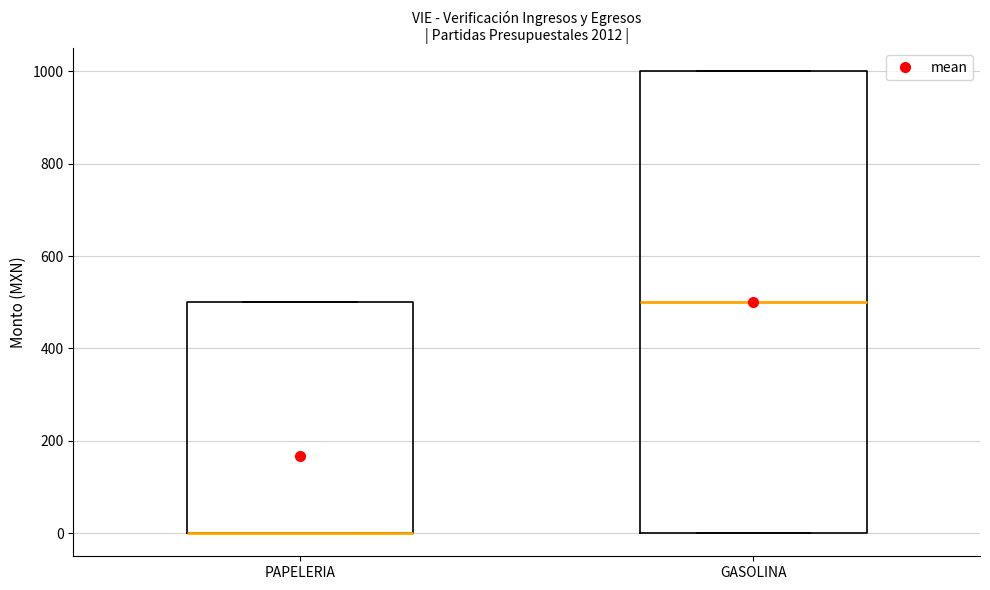

Reading left to right, transcribe this box plot: for each box, give where its median line is, the range the box spans, and where its two whiskers end, as read against the y-axis. The values are not printed on the chart, so give them approximately, as read against the axis.

PAPELERIA: median 0 (drawn on the box's lower edge), box 0 to 500, whiskers 0 to 500
GASOLINA: median 500, box 0 to 1000, whiskers 0 to 1000